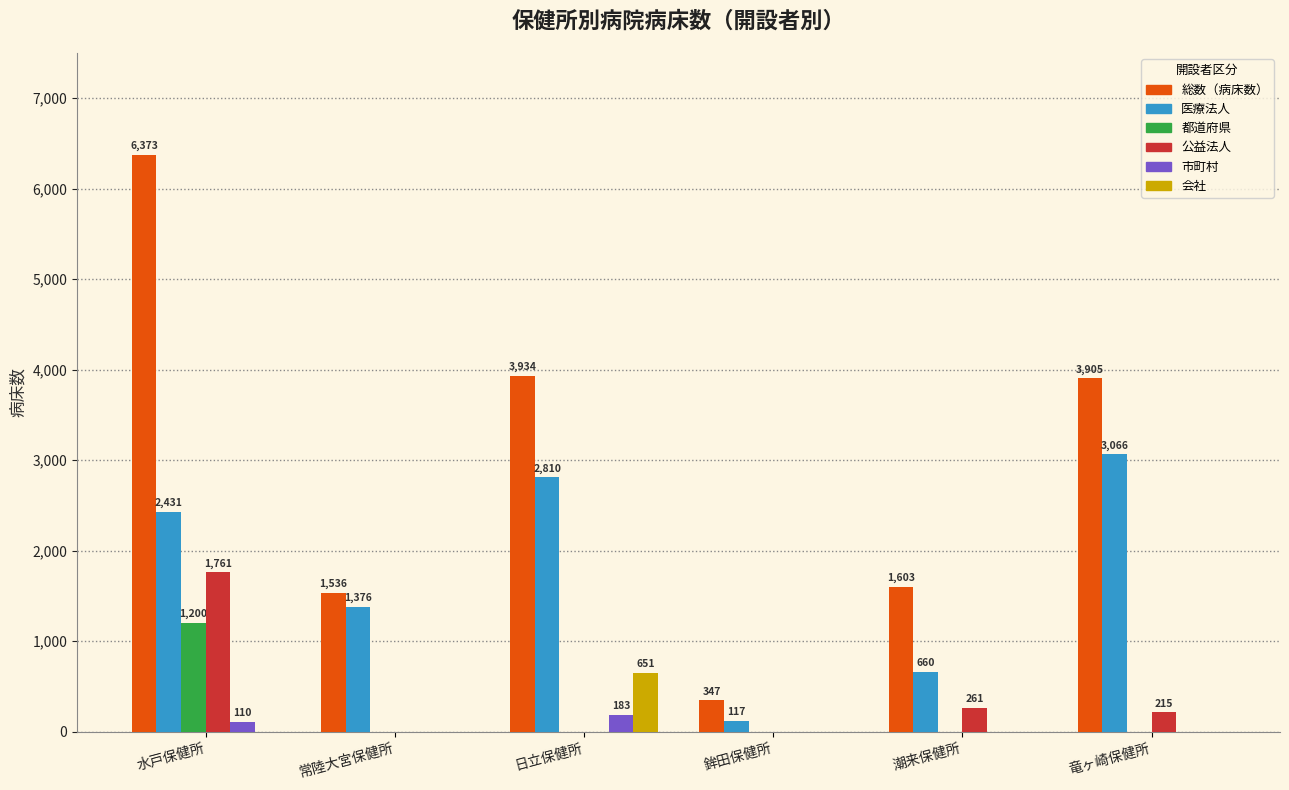

Reading left to right, transcribe all the data shown in this chart.

総数（病床数）: 6373	1536	3934	347	1603	3905
医療法人: 2431	1376	2810	117	660	3066
都道府県: 1200	0	0	0	0	0
公益法人: 1761	0	0	0	261	215
市町村: 110	0	183	0	0	0
会社: 0	0	651	0	0	0